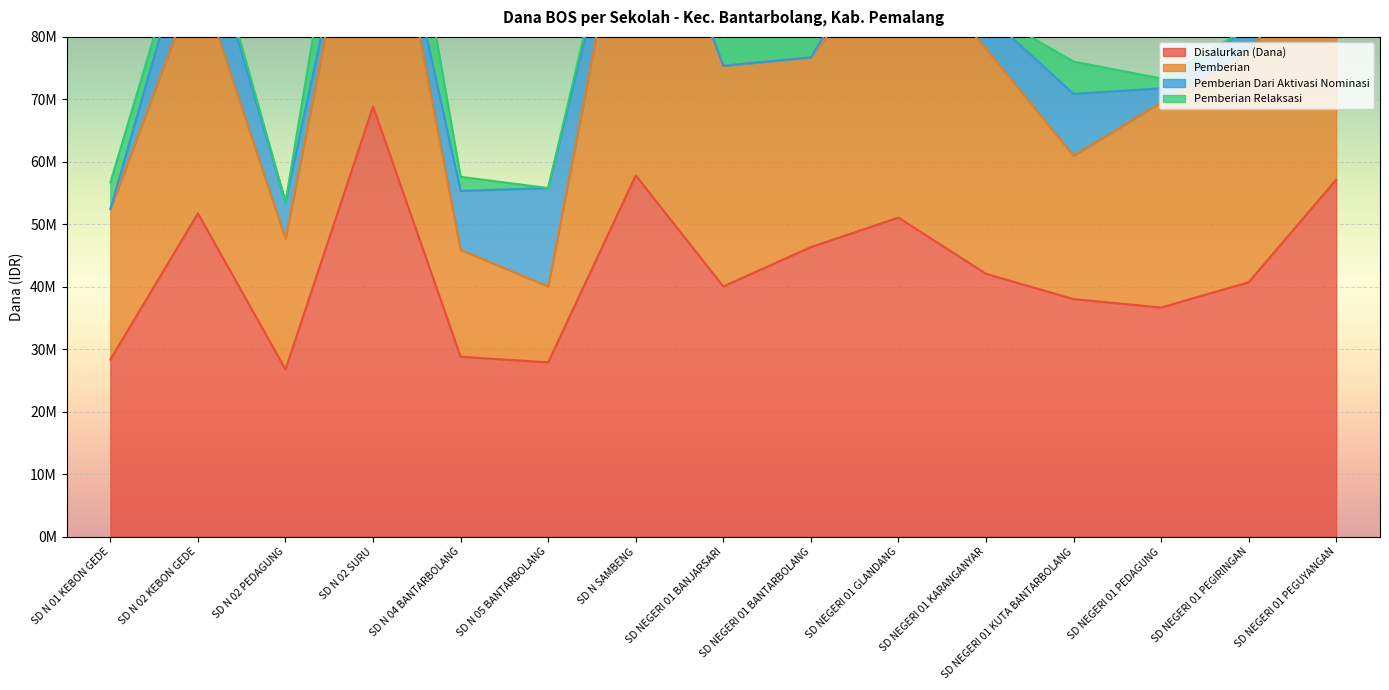

The Pemberian Relaksasi series shows 3512359 at SD NEGERI 01 GLANDANG. True or false?

False